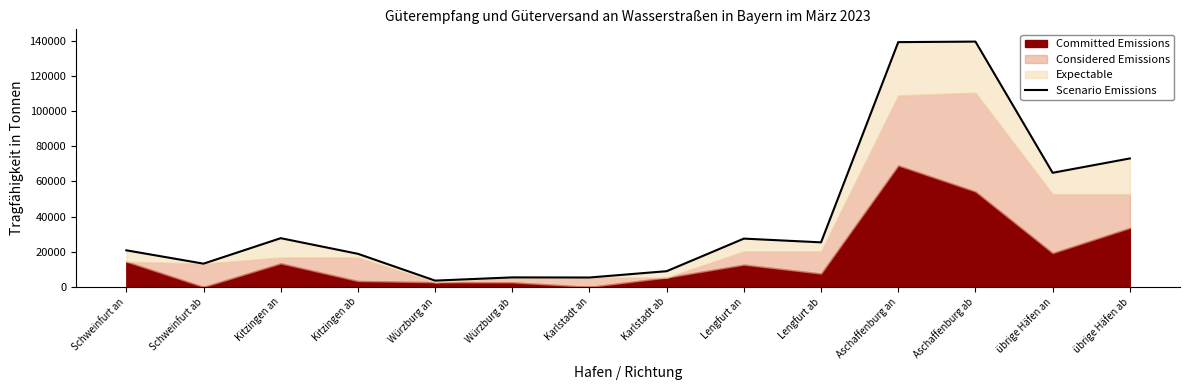

Between Würzburg ab and Kitzingen ab, which is larger?

Kitzingen ab